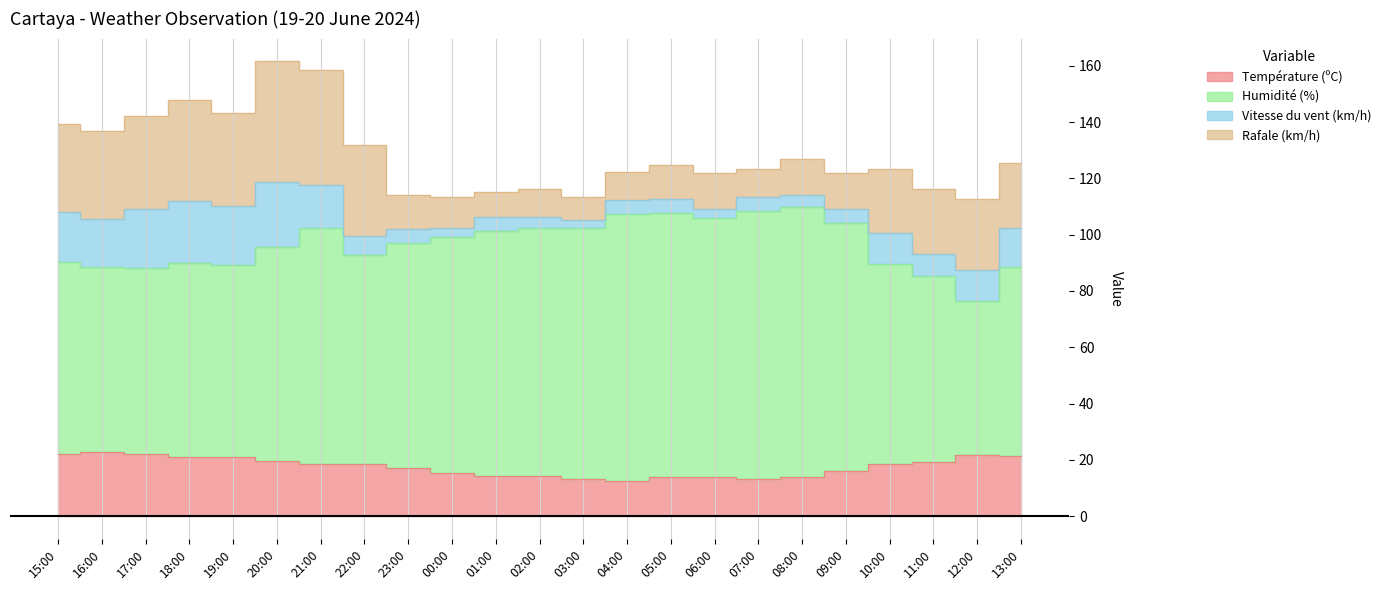

What is the label of the 19th point from the left?

09:00